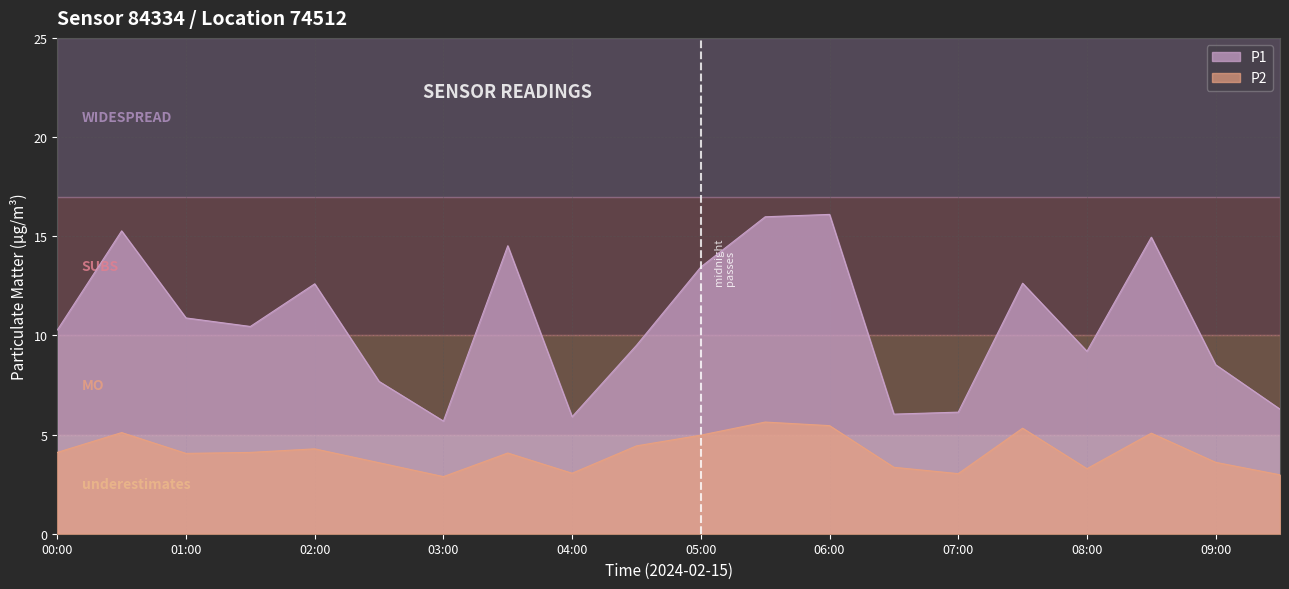

In P1, how many points are lower than both neighbors (excluding endpoints)?

5